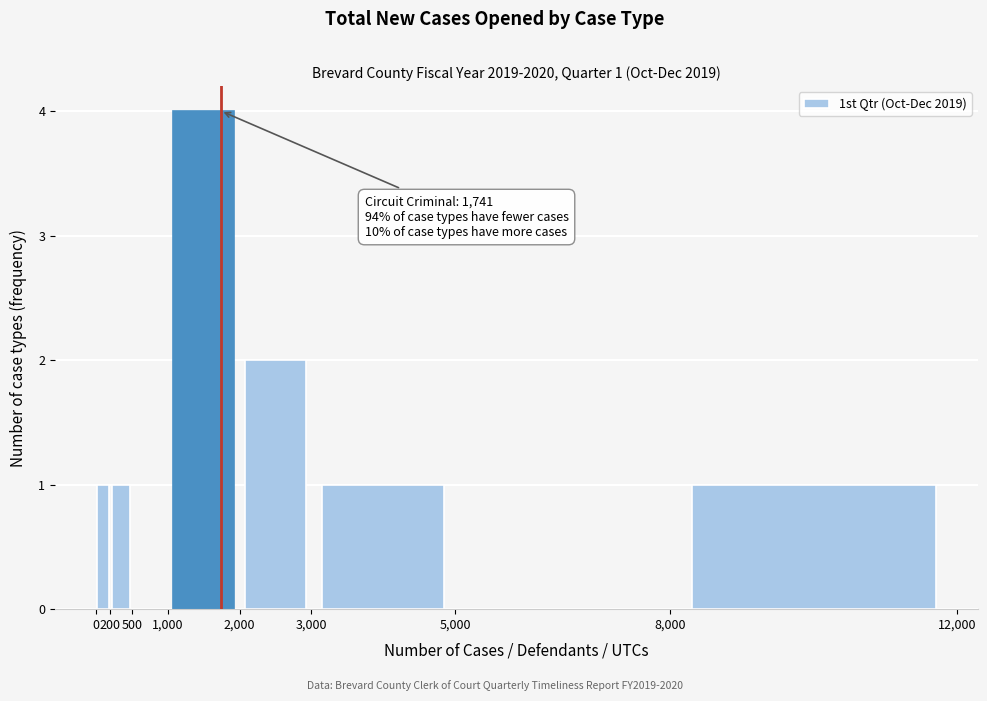

Which range on the x-axis has the tallest bar?

1,000 to 2,000